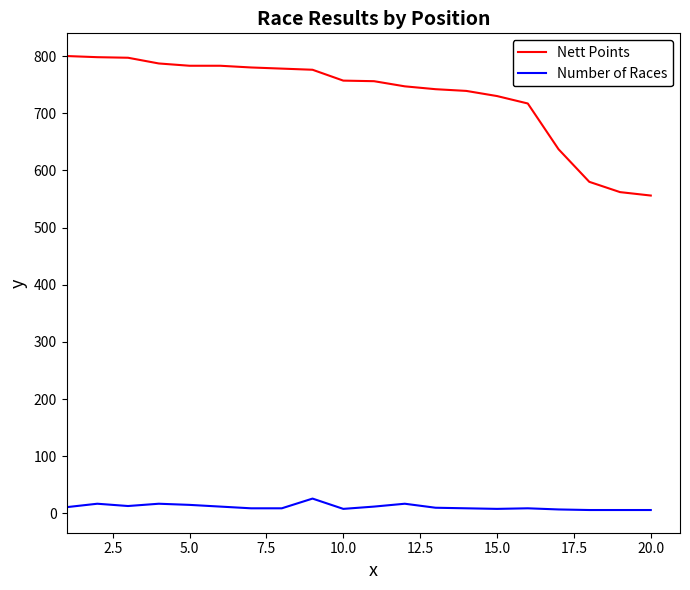

Which series has the widest spread of values?

Nett Points